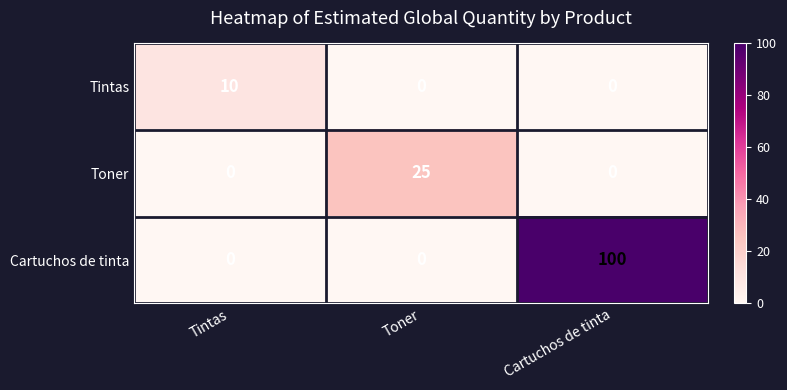

Rank the series by their maximum value, from lowest to highest.

Tintas, Toner, Cartuchos de tinta